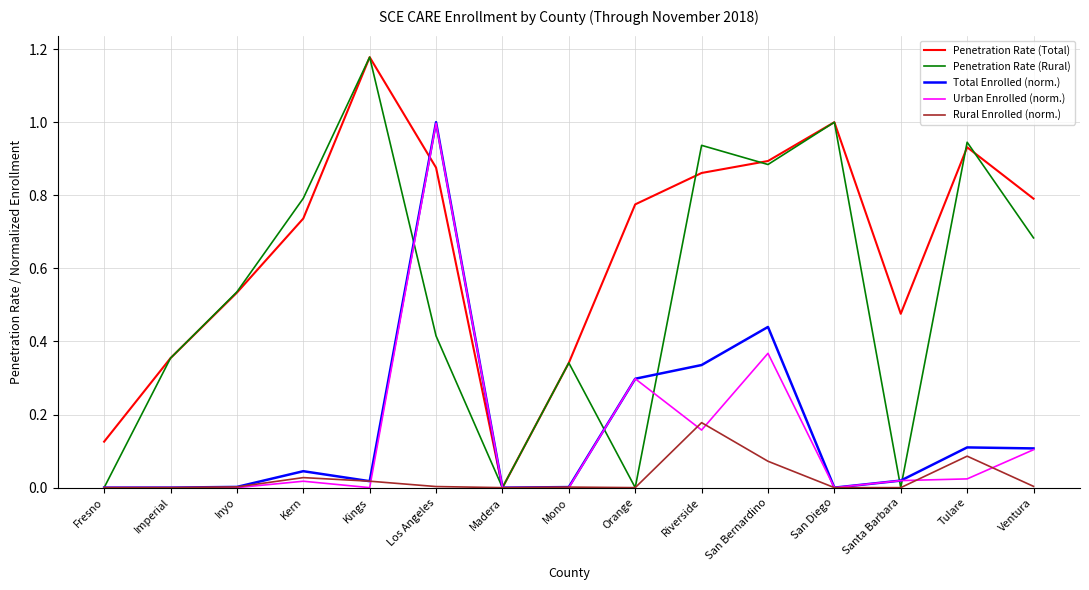

Is it true that Urban Enrolled (norm.) equals 0.3 at Orange?

True